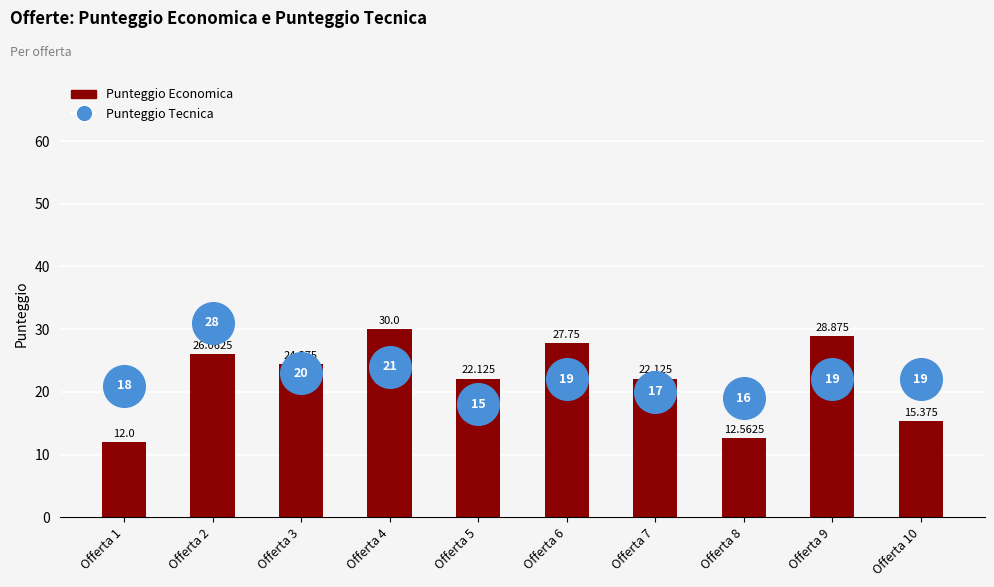

What is the change in value from Offerta 2 to Offerta 6?

+1.7